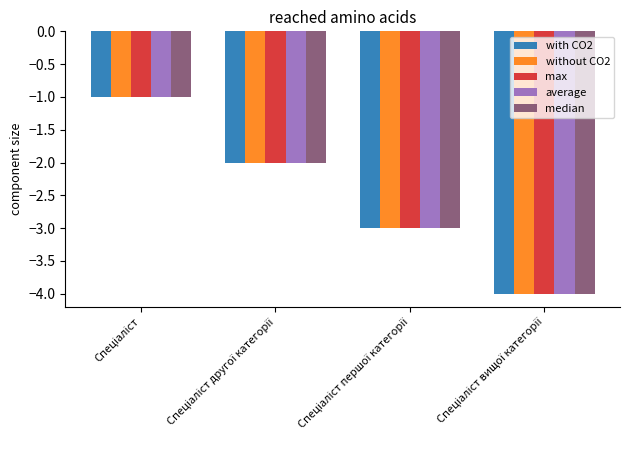

What is the sum of all with CO2 values?

-10